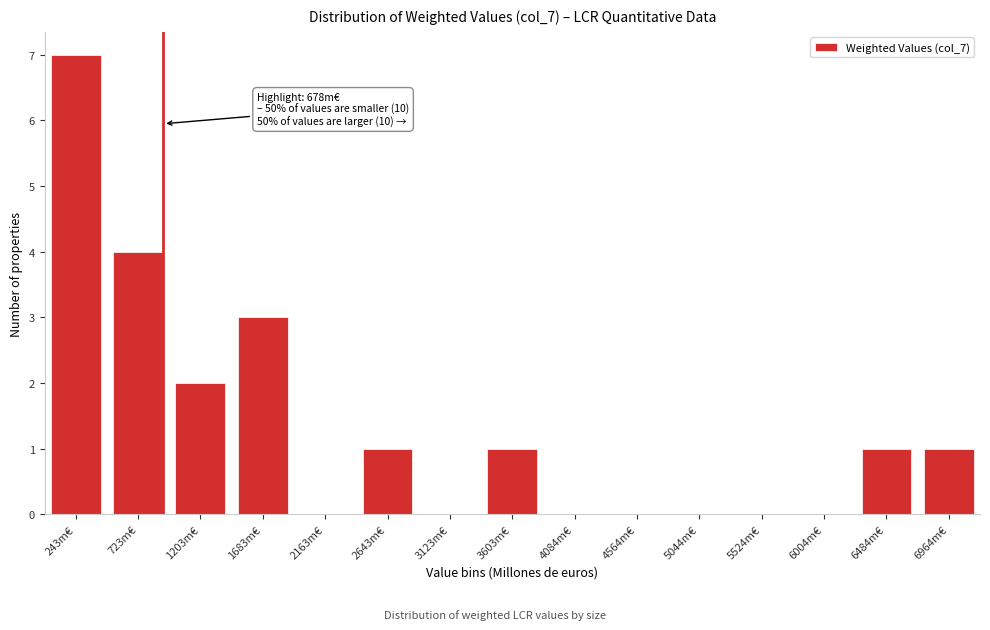

Reading left to right, what are all the values shown in this chart?

243m€=7	723m€=4	1203m€=2	1683m€=3	2163m€=0	2643m€=1	3123m€=0	3603m€=1	4084m€=0	4564m€=0	5044m€=0	5524m€=0	6004m€=0	6484m€=1	6964m€=1